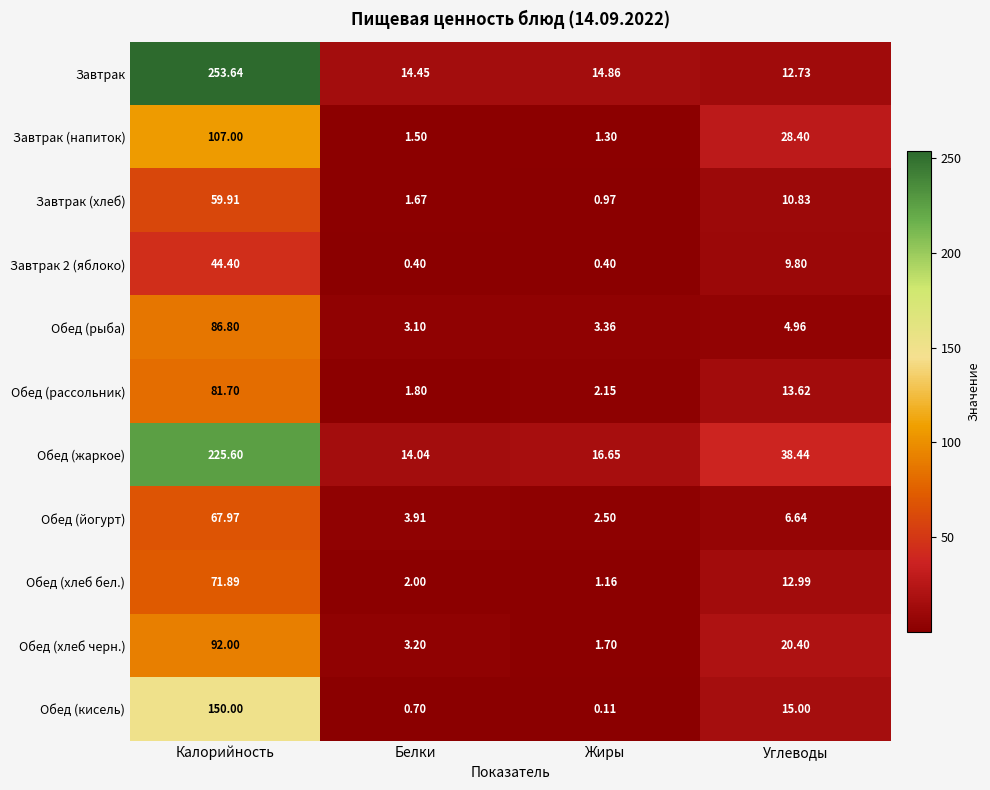

At which category is the sum across all series the highest?

Калорийность